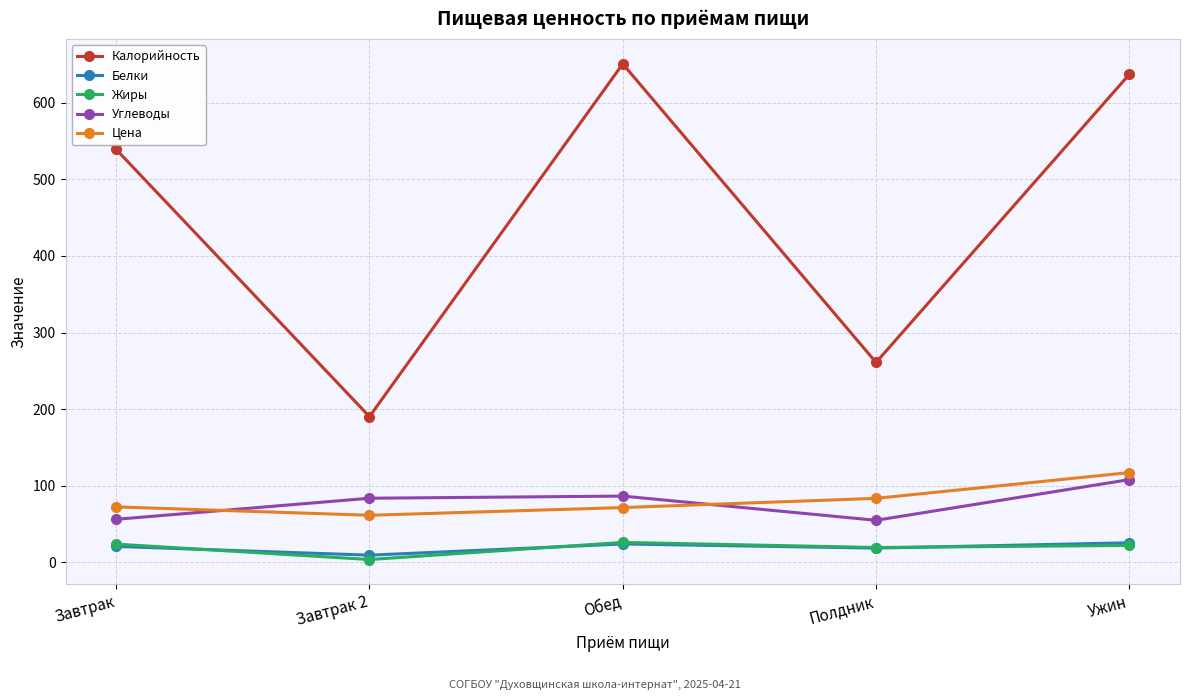

What position from the right is Завтрак 2?

4